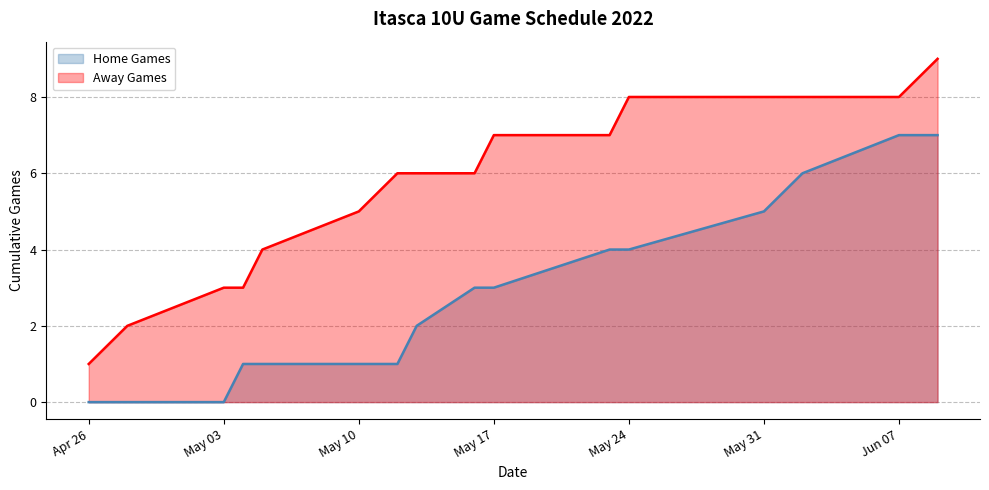

Which series has the largest total across all categories?

Away Games